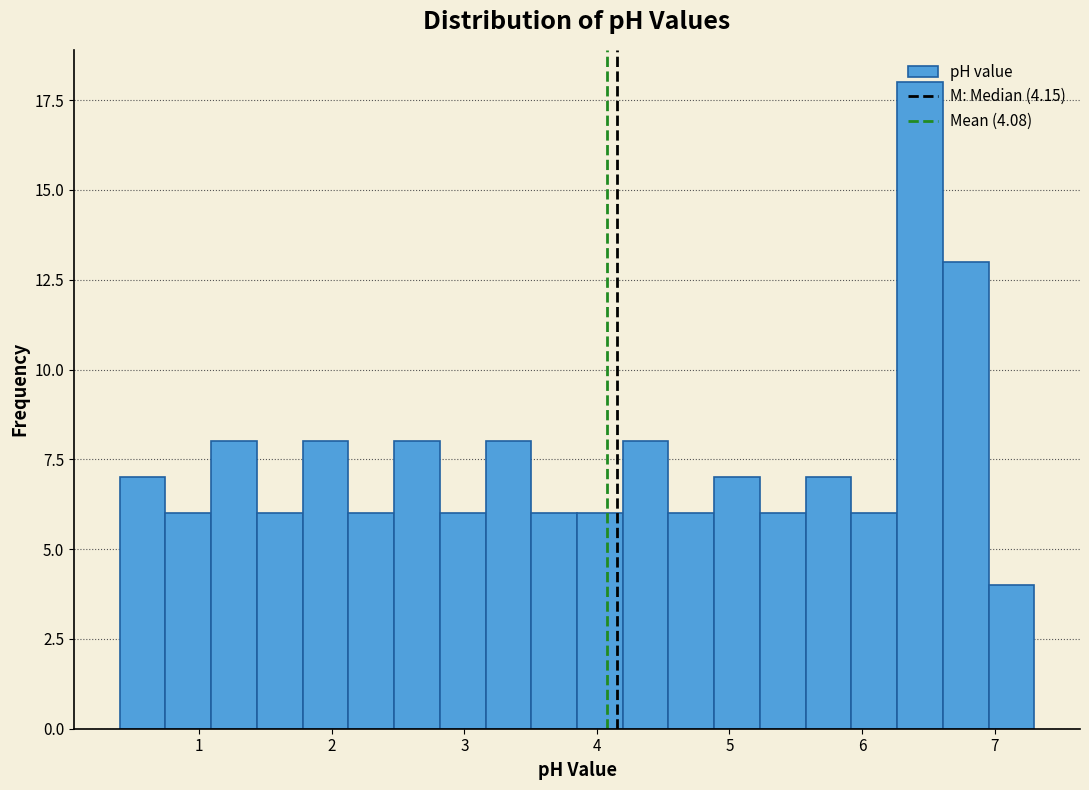

Read against the x-axis, roughly where is the centre of the tallest bar?

6.4